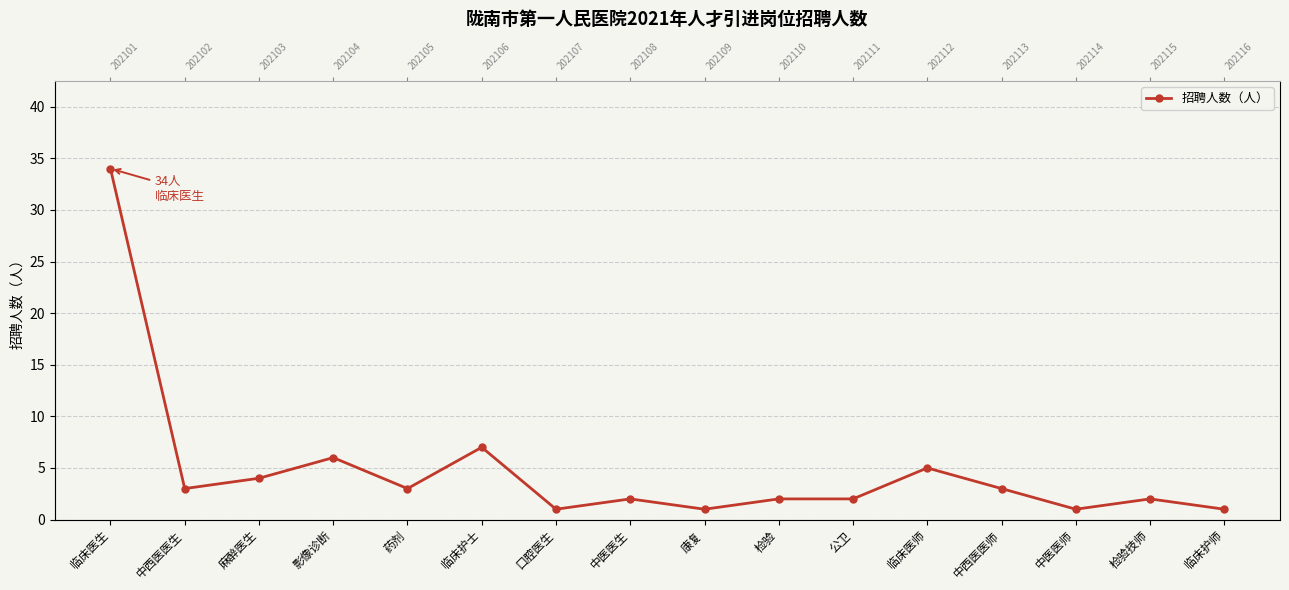

How many interior local valleys (lower than both neighbors) does the data have?

5